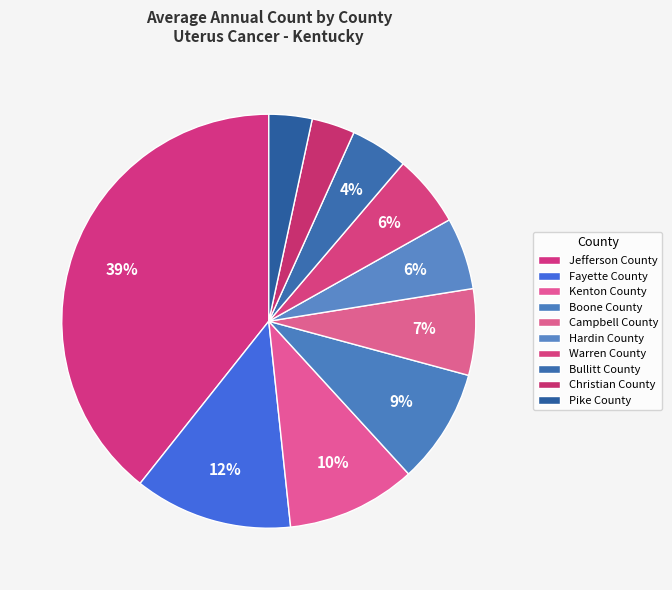

Does Warren County represent more than half of the total?

No